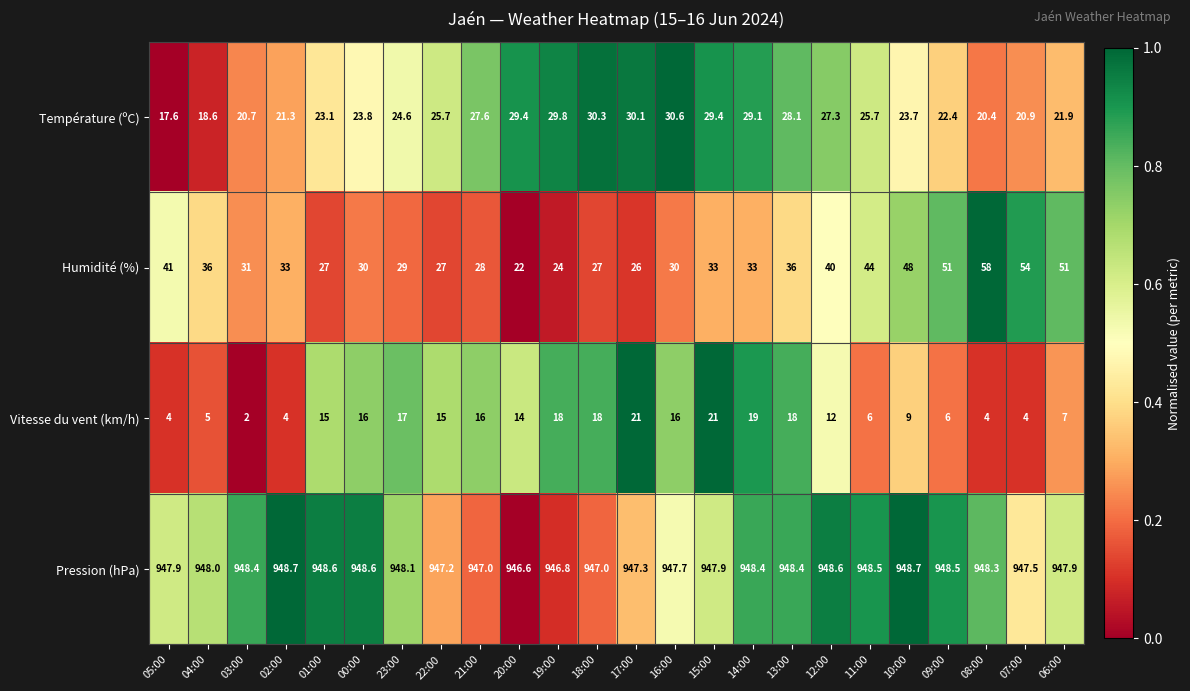

The value of Vitesse du vent (km/h) at 07:00 is 4.0. True or false?

True